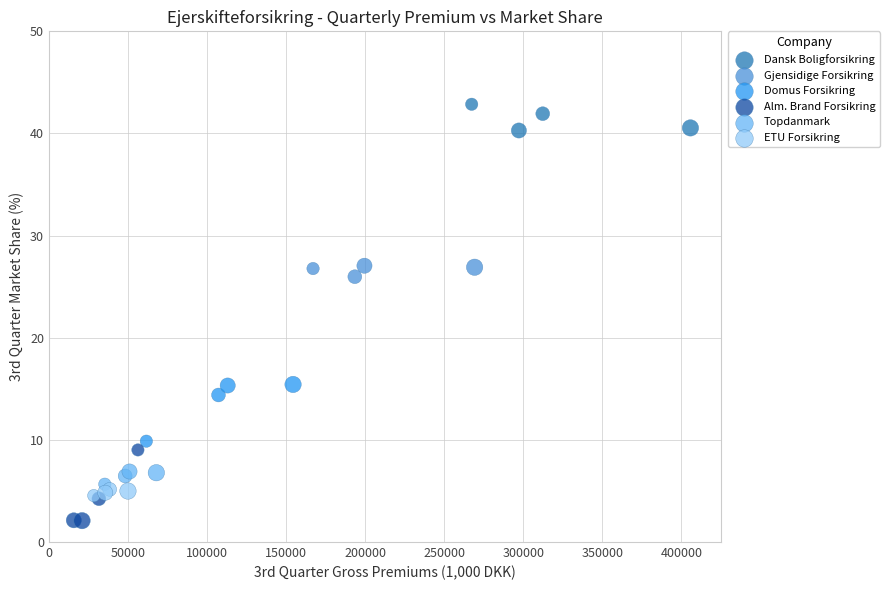

Which series has the widest spread of Y values?

Alm. Brand Forsikring